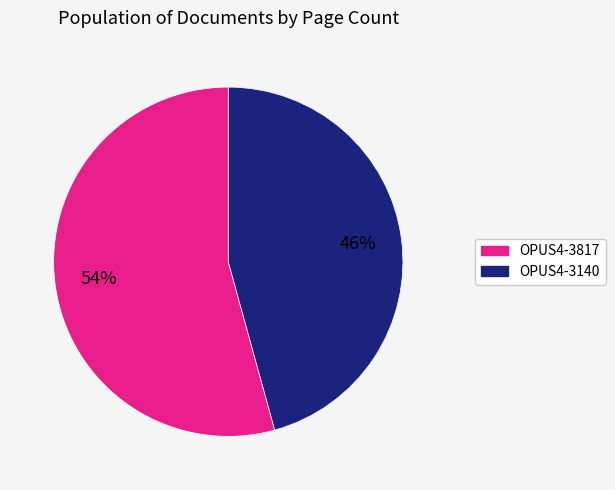

Approximately how many times larger is the value at OPUS4-3817 compared to OPUS4-3140?

1.2